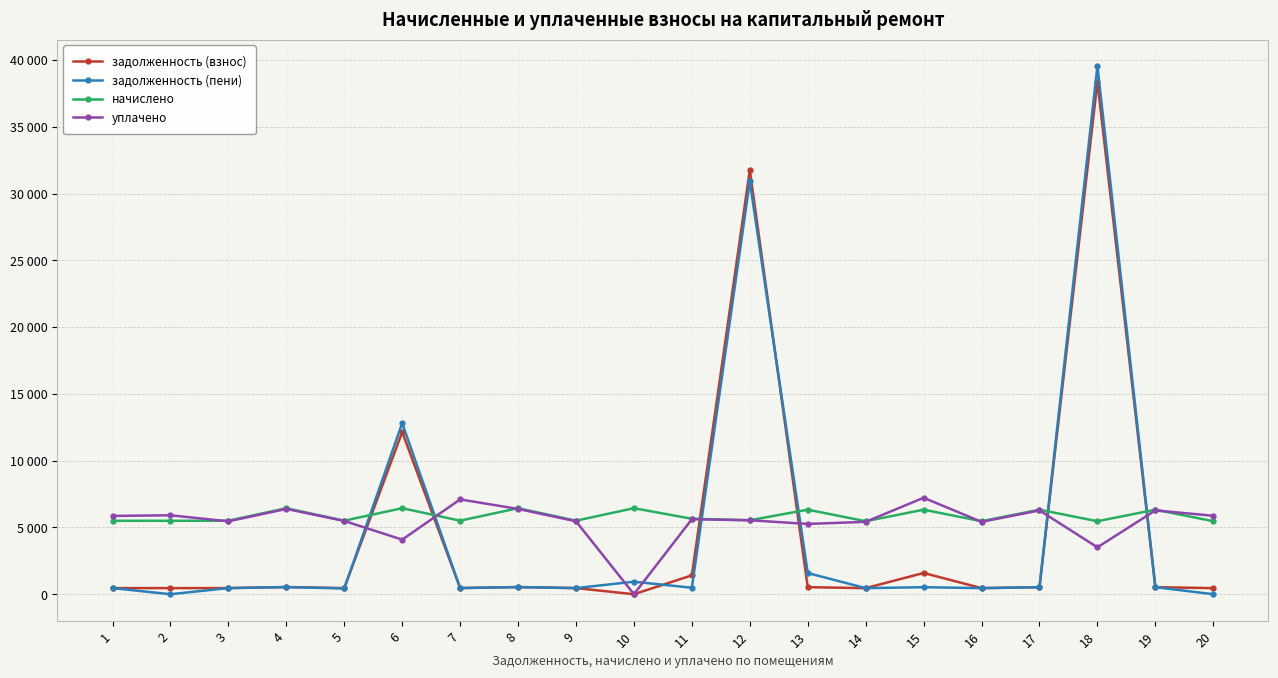

Which series changed the most between 10 and 19?

уплачено